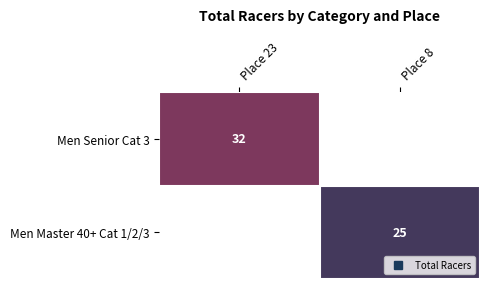

Which category has the highest value in the Men Master 40+ Cat 1/2/3 series?

Place 23